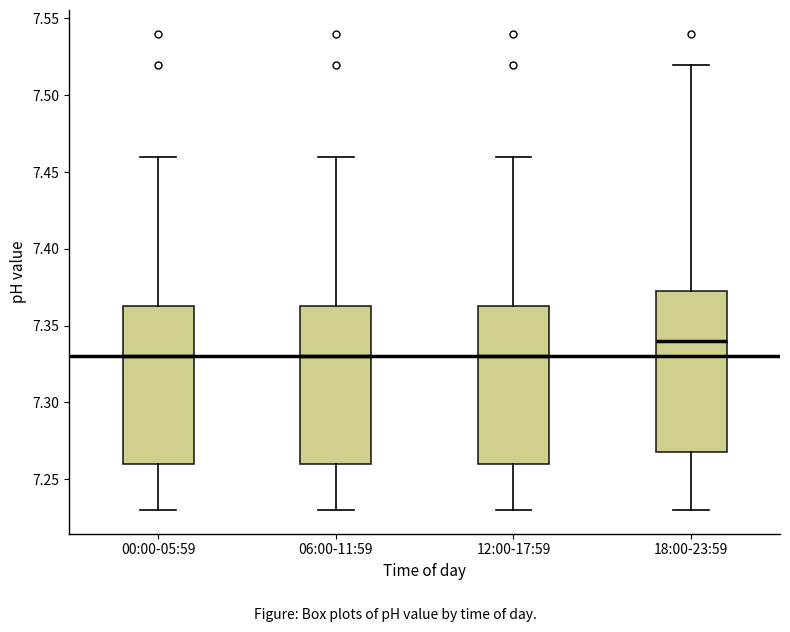

Reading left to right, read every box against the y-axis: the position of its median line, the range the box covers, and the ends of its whiskers. The values are not printed on the chart, so give them approximately, as read against the axis.

00:00-05:59: median 7.330, box 7.260 to 7.365, whiskers 7.230 to 7.460
06:00-11:59: median 7.330, box 7.260 to 7.365, whiskers 7.230 to 7.460
12:00-17:59: median 7.330, box 7.260 to 7.365, whiskers 7.230 to 7.460
18:00-23:59: median 7.340, box 7.270 to 7.375, whiskers 7.230 to 7.520